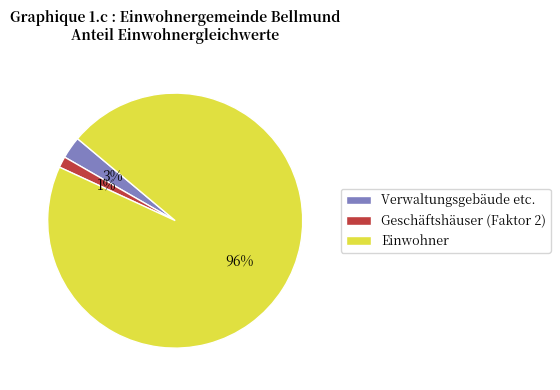

Is there a majority slice in this chart?

Yes